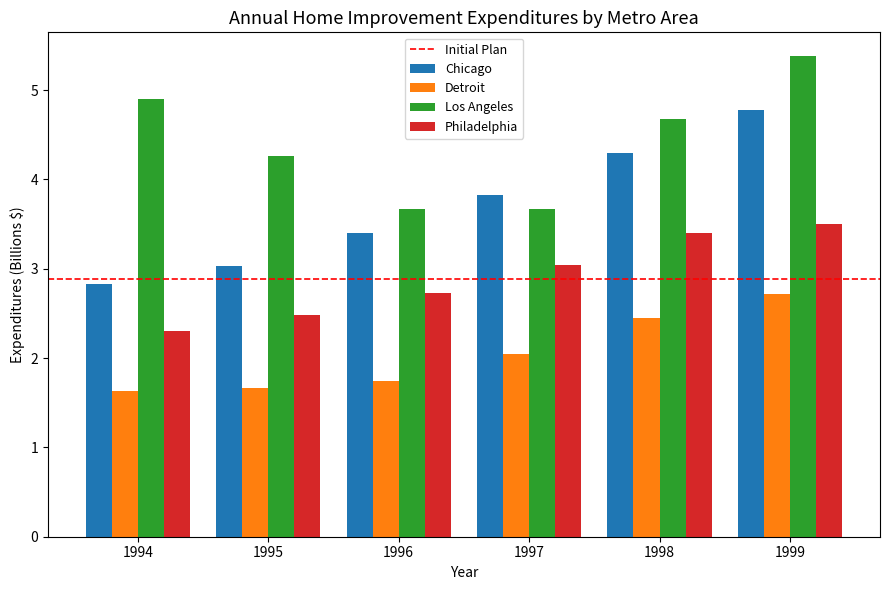

What is the difference between the Chicago values at 1999 and 1998?

0.5